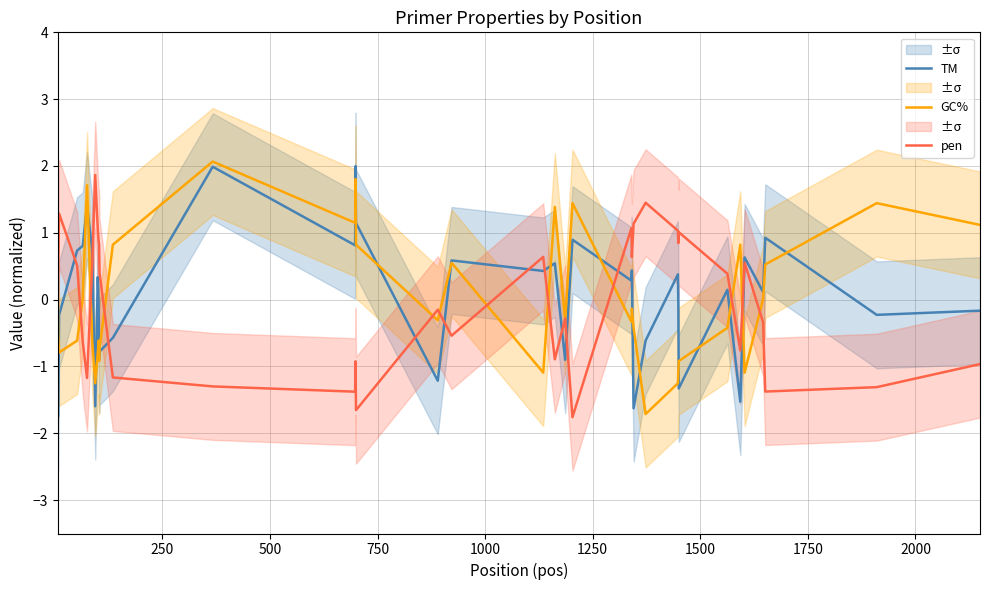

How many times do TM and pen cross each other?

11